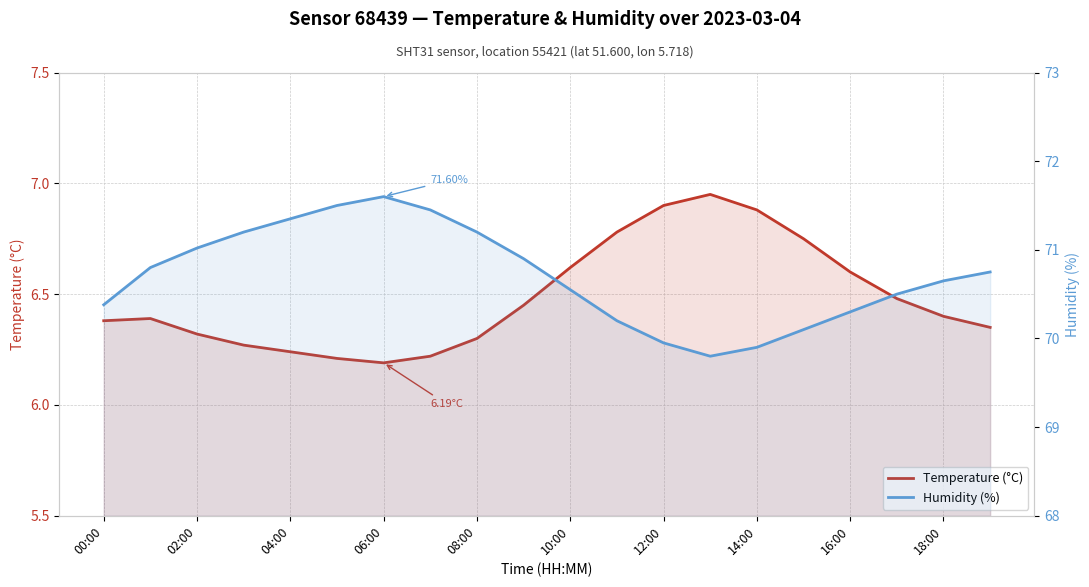

How many interior local peaks does the Humidity (%) series have?

1